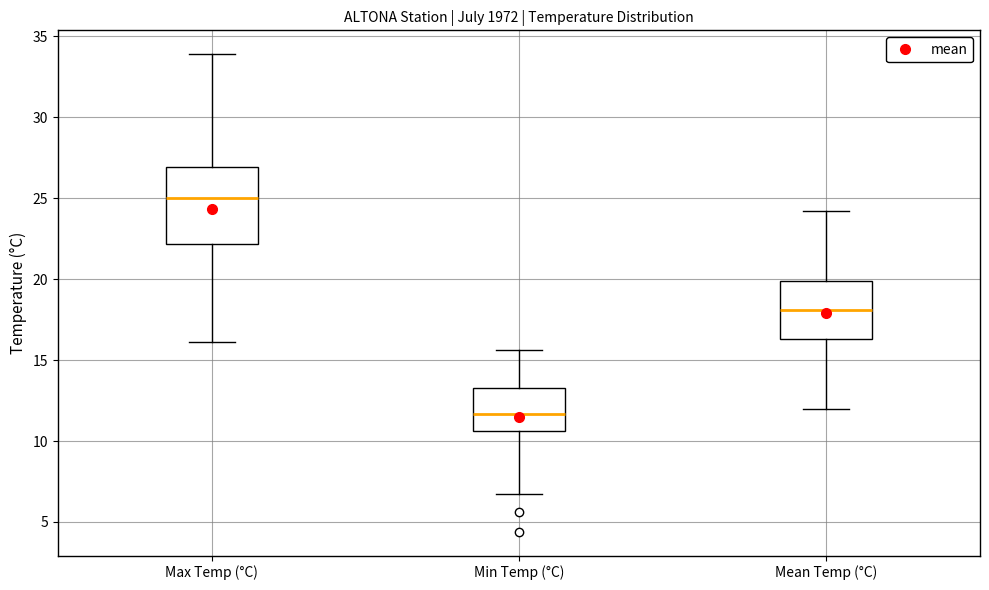

Reading left to right, transcribe this box plot: for each box, give where its median line is, the range the box spans, and where its two whiskers end, as read against the y-axis. The values are not printed on the chart, so give them approximately, as read against the axis.

Max Temp (°C): median 25.0, box 22.0 to 27.0, whiskers 16.0 to 34.0
Min Temp (°C): median 11.5, box 10.5 to 13.5, whiskers 6.5 to 15.5
Mean Temp (°C): median 18.0, box 16.5 to 20.0, whiskers 12.0 to 24.0